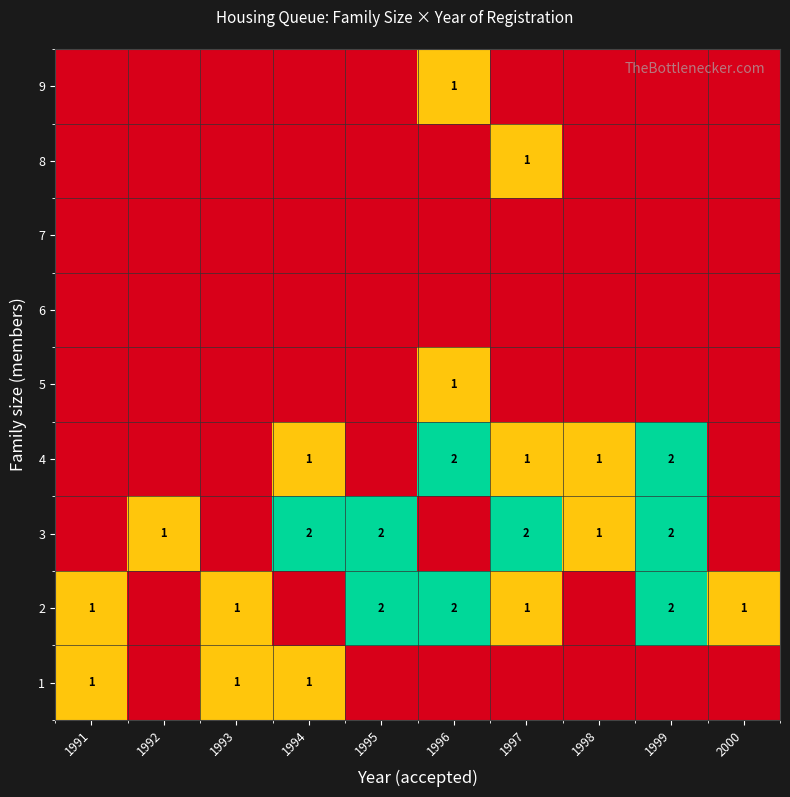

The 4 series shows 2 at 1996. True or false?

True